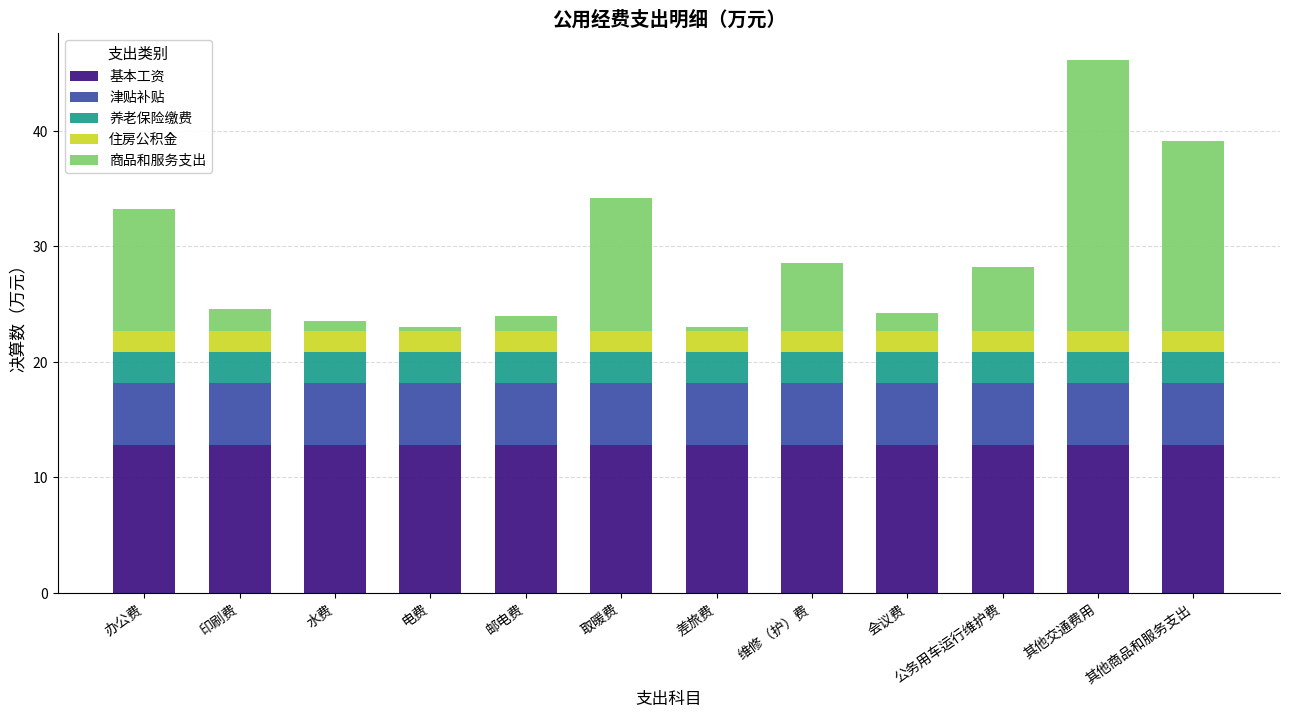

True or false: 基本工资 has a value of 12.7 at 其他交通费用.

True